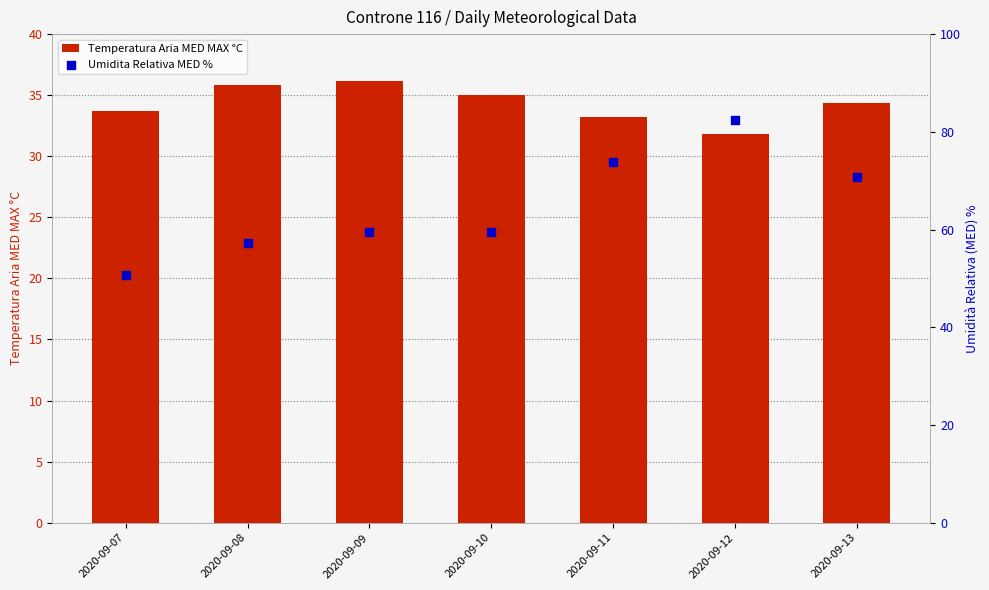

What is the total value across all series at 2020-09-08?

93.1